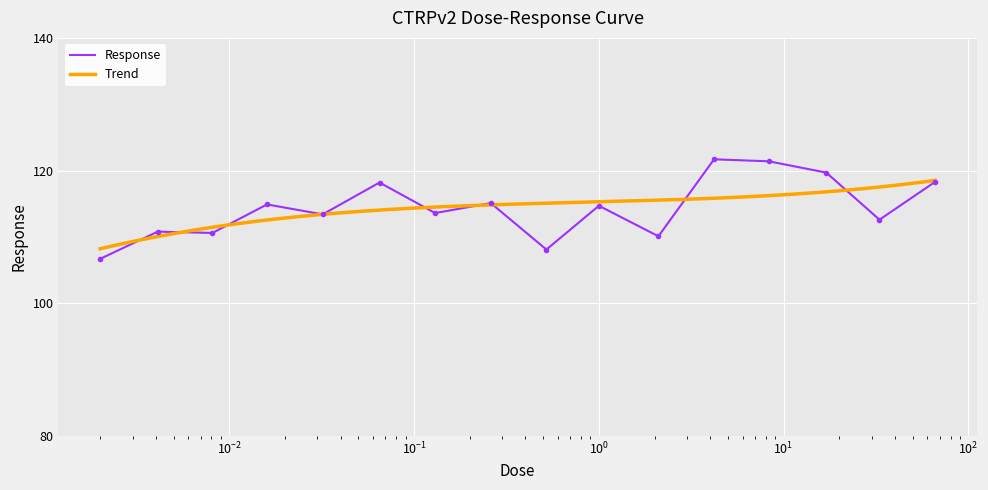

At which category does the data reach its first local valley?

0.0081